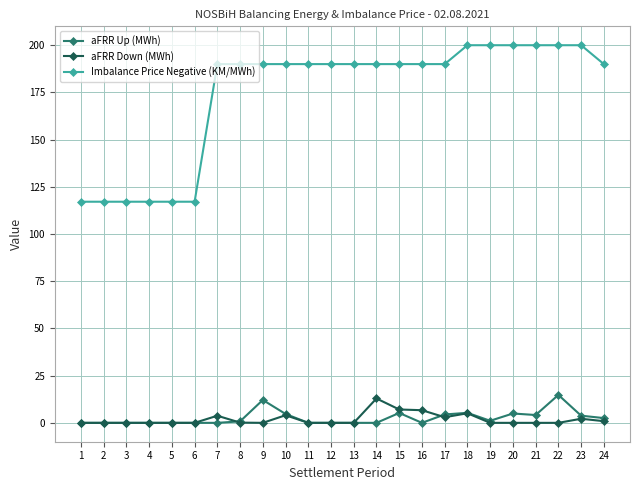

True or false: aFRR Down (MWh) has more than 1 interior local peaks.

True